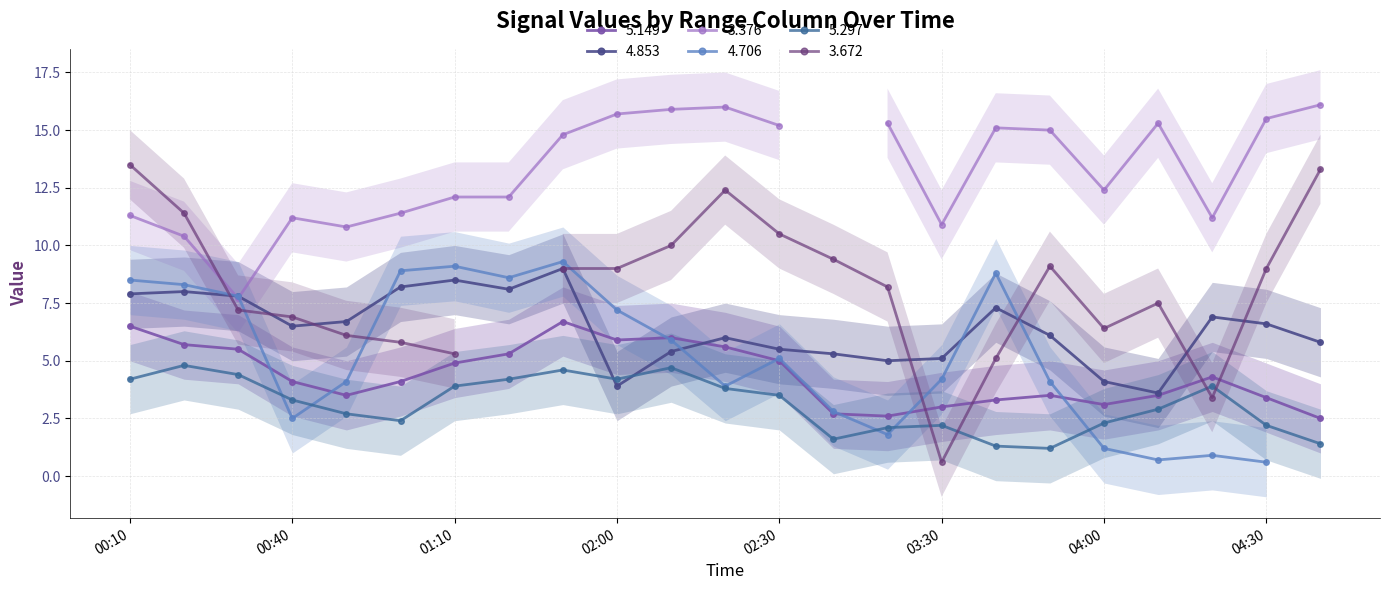

Where is the first local maximum for   4.853?

2013/06/11 00:20